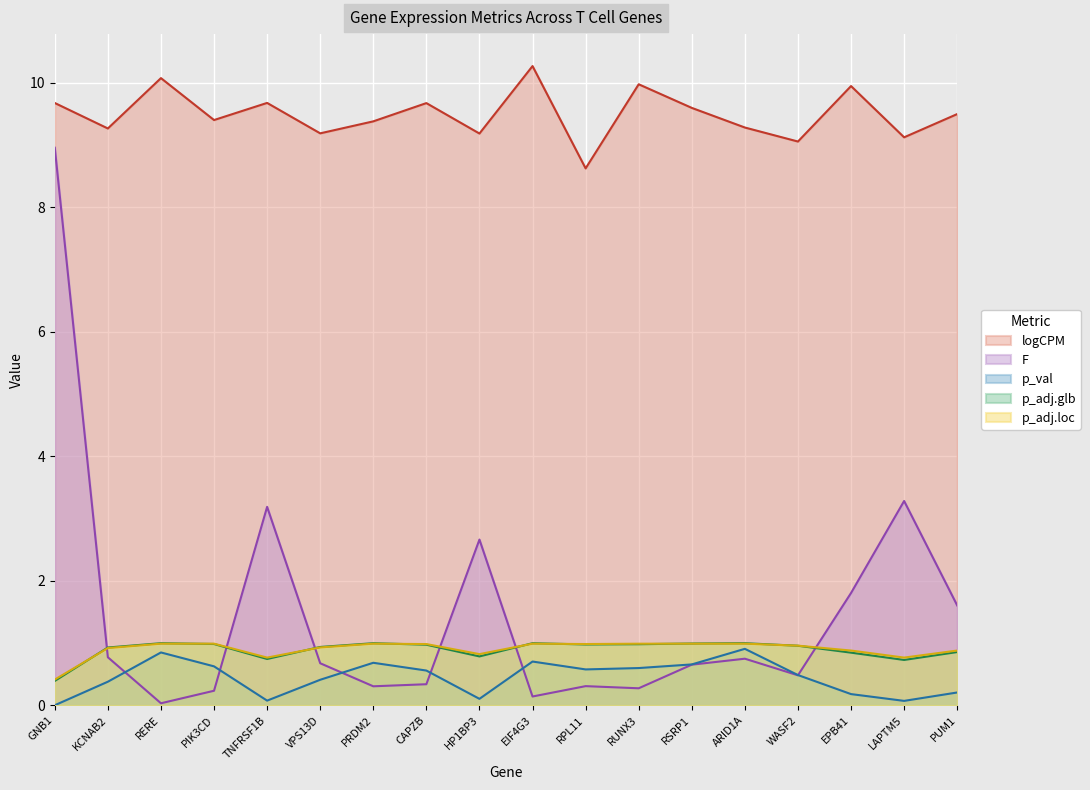

In F, how many points are higher than both neighbors (excluding endpoints)?

5